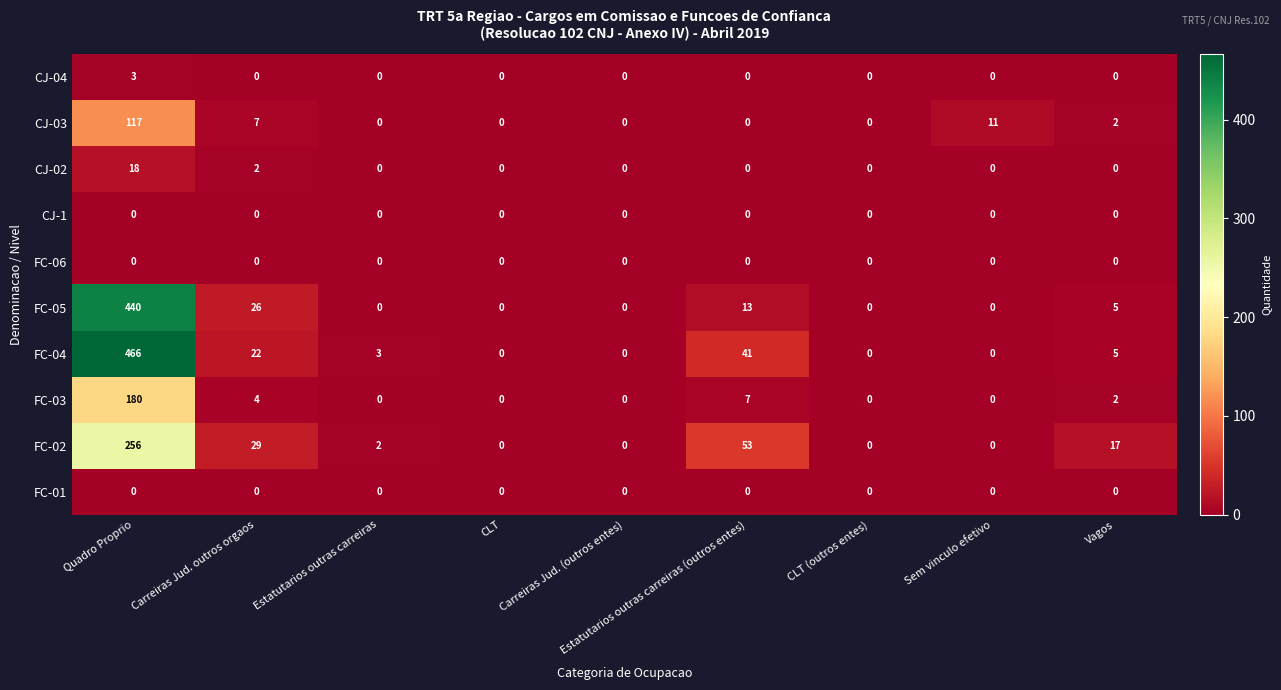

Which label corresponds to the largest value in the chart?

Quadro Proprio